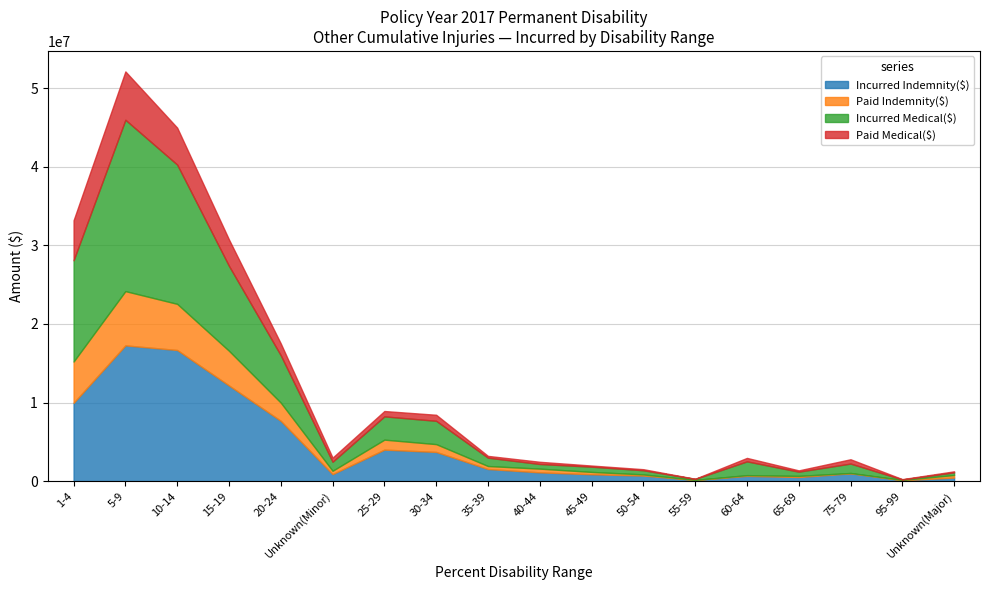

Reading right to left, extract all data points from this chart.

Incurred Indemnity($): Unknown(Major)=453525	95-99=119907	75-79=992368	65-69=522525	60-64=668326	55-59=158751	50-54=704315	45-49=876401	40-44=1117800	35-39=1542082	30-34=3714560	25-29=4007800	Unknown(Minor)=891939	20-24=7670275	15-19=12169114	10-14=16681500	5-9=17268936	1-4=9961510
Paid Indemnity($): Unknown(Major)=325652	95-99=34882	75-79=45991	65-69=145985	60-64=93829	55-59=0	50-54=152302	45-49=295836	40-44=472254	35-39=380511	30-34=993000	25-29=1269861	Unknown(Minor)=424438	20-24=2313685	15-19=4414426	10-14=5870039	5-9=6903712	1-4=5251391
Incurred Medical($): Unknown(Major)=336255	95-99=56468	75-79=1194186	65-69=533817	60-64=1752252	55-59=123530	50-54=525765	45-49=665721	40-44=590466	35-39=1060025	30-34=2965845	25-29=2960477	Unknown(Minor)=1147858	20-24=6025400	15-19=10799744	10-14=17716732	5-9=21798580	1-4=12880617
Paid Medical($): Unknown(Major)=131562	95-99=43024	75-79=549026	65-69=164890	60-64=439698	55-59=18097	50-54=135583	45-49=143716	40-44=279036	35-39=228155	30-34=768270	25-29=680366	Unknown(Minor)=523221	20-24=1507055	15-19=3356818	10-14=4700040	5-9=6149140	1-4=5092117